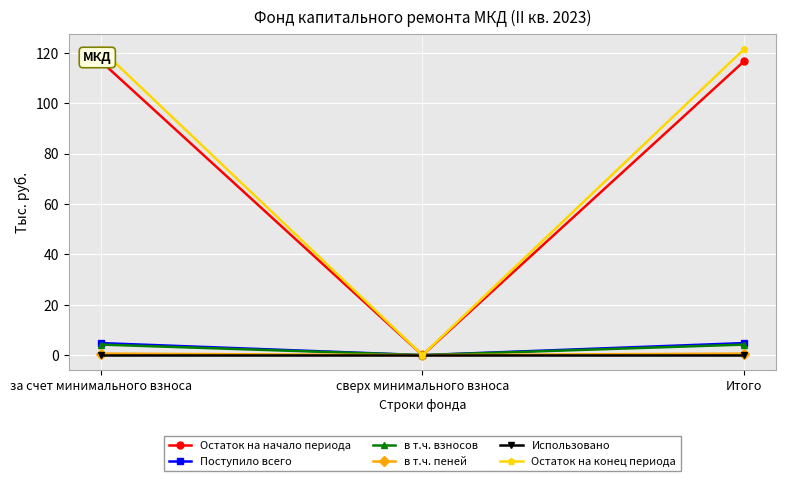

List the series in order of their peak value, lowest first.

Использовано, в т.ч. пеней, в т.ч. взносов, Поступило всего, Остаток на начало периода, Остаток на конец периода